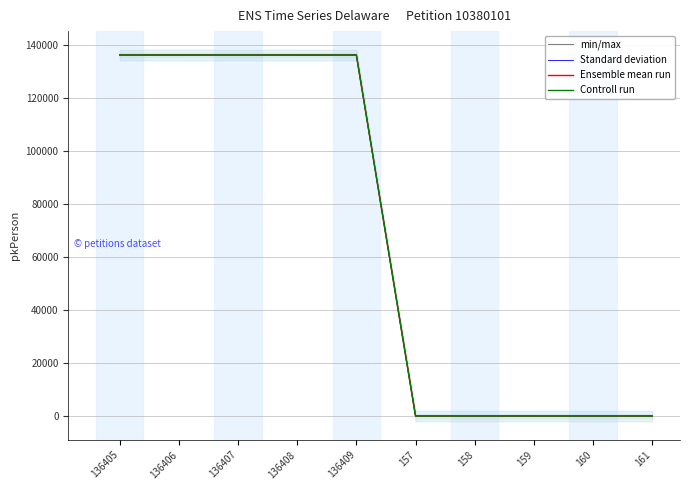

How many lines are shown in the chart?

4